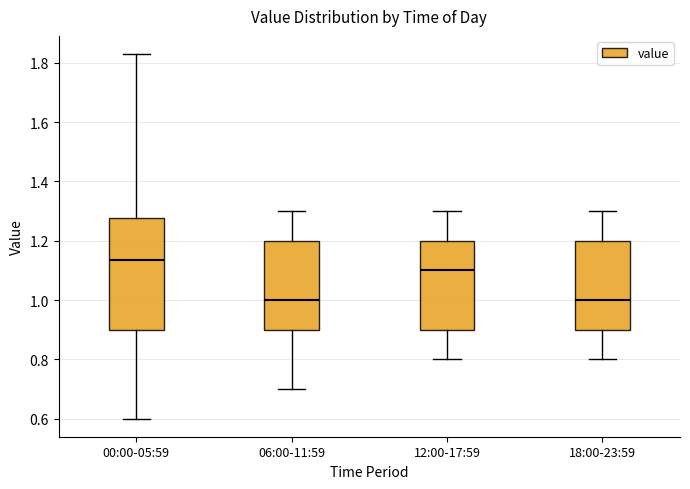

Reading left to right, transcribe this box plot: for each box, give where its median line is, the range the box spans, and where its two whiskers end, as read against the y-axis. The values are not printed on the chart, so give them approximately, as read against the axis.

00:00-05:59: median 1.14, box 0.90 to 1.28, whiskers 0.60 to 1.84
06:00-11:59: median 1.00, box 0.90 to 1.20, whiskers 0.70 to 1.30
12:00-17:59: median 1.10, box 0.90 to 1.20, whiskers 0.80 to 1.30
18:00-23:59: median 1.00, box 0.90 to 1.20, whiskers 0.80 to 1.30